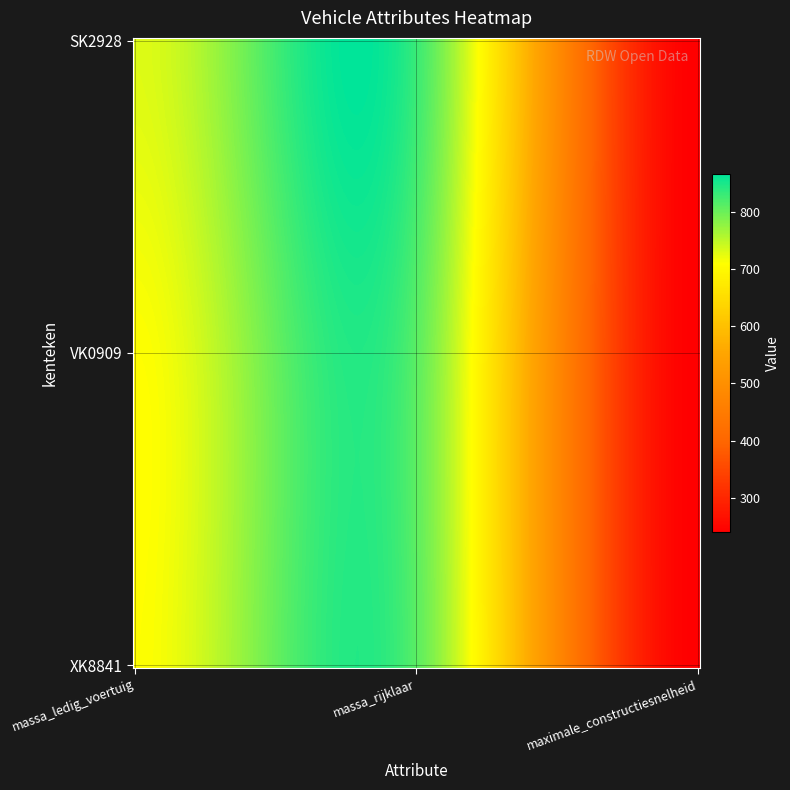

At which category does the chart reach its peak across all series?

massa_rijklaar